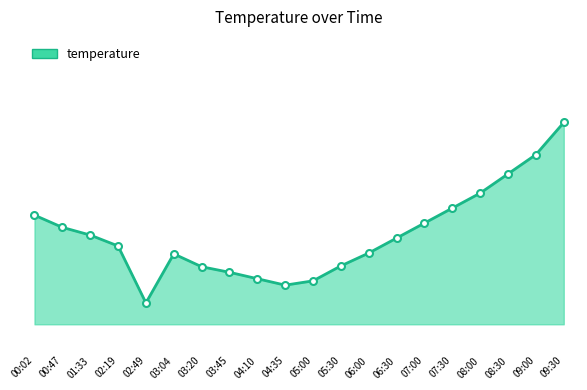

What is the label of the 9th point from the right?

05:30